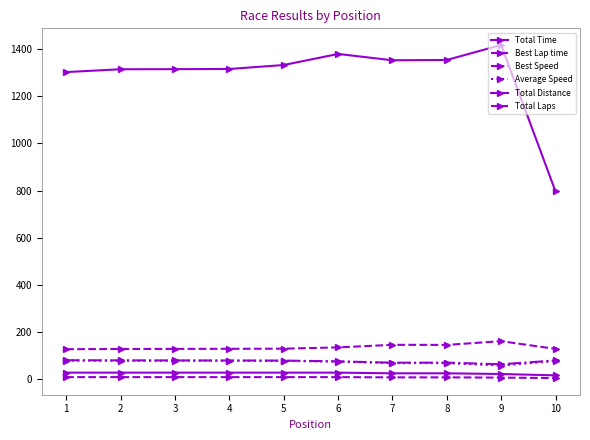

Rank the series at 6 from highest to lowest value.

Total Time, Best Lap time, Best Speed, Average Speed, Total Distance, Total Laps